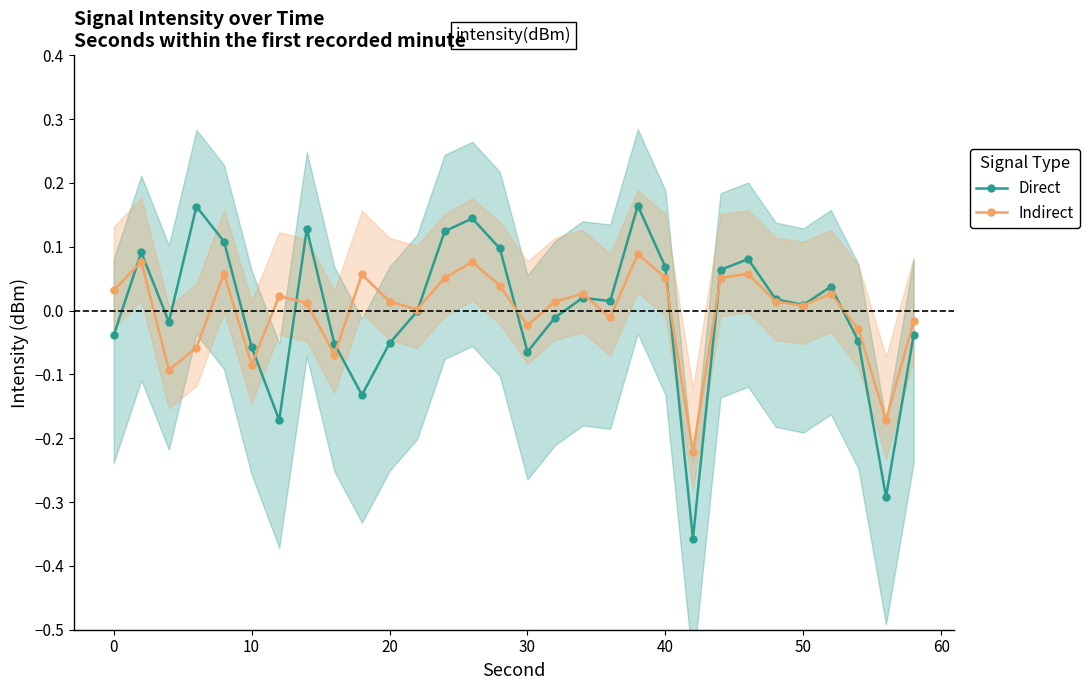

List the series in order of their overall mean, highest first.

Direct, Indirect